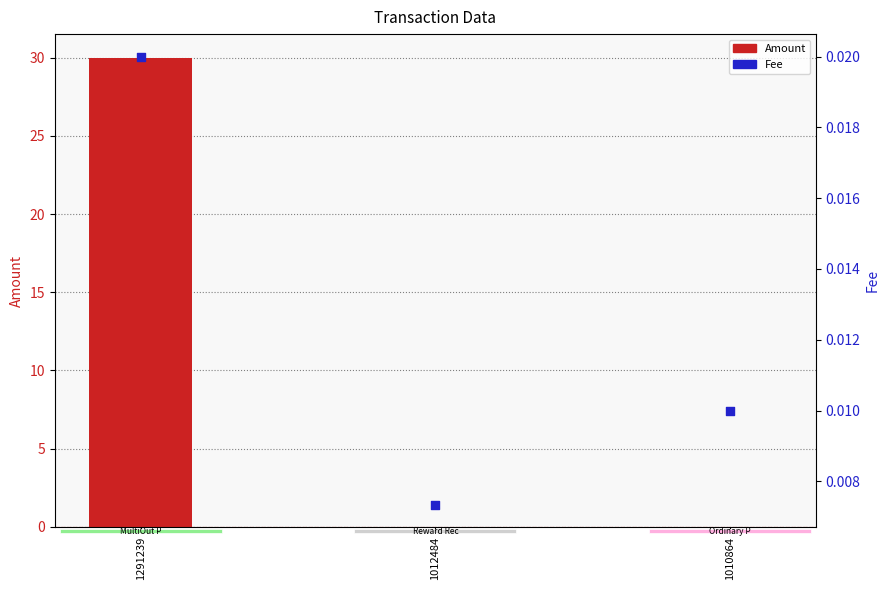

What are all the series names shown in the legend?

Amount, Fee